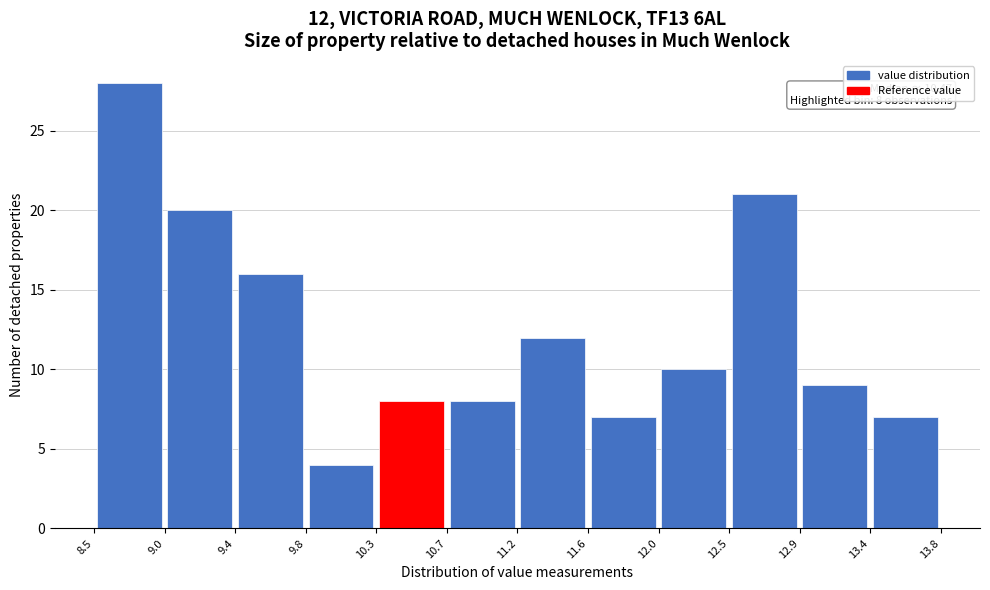

Which range on the x-axis has the tallest bar?

8.5 to 9.0